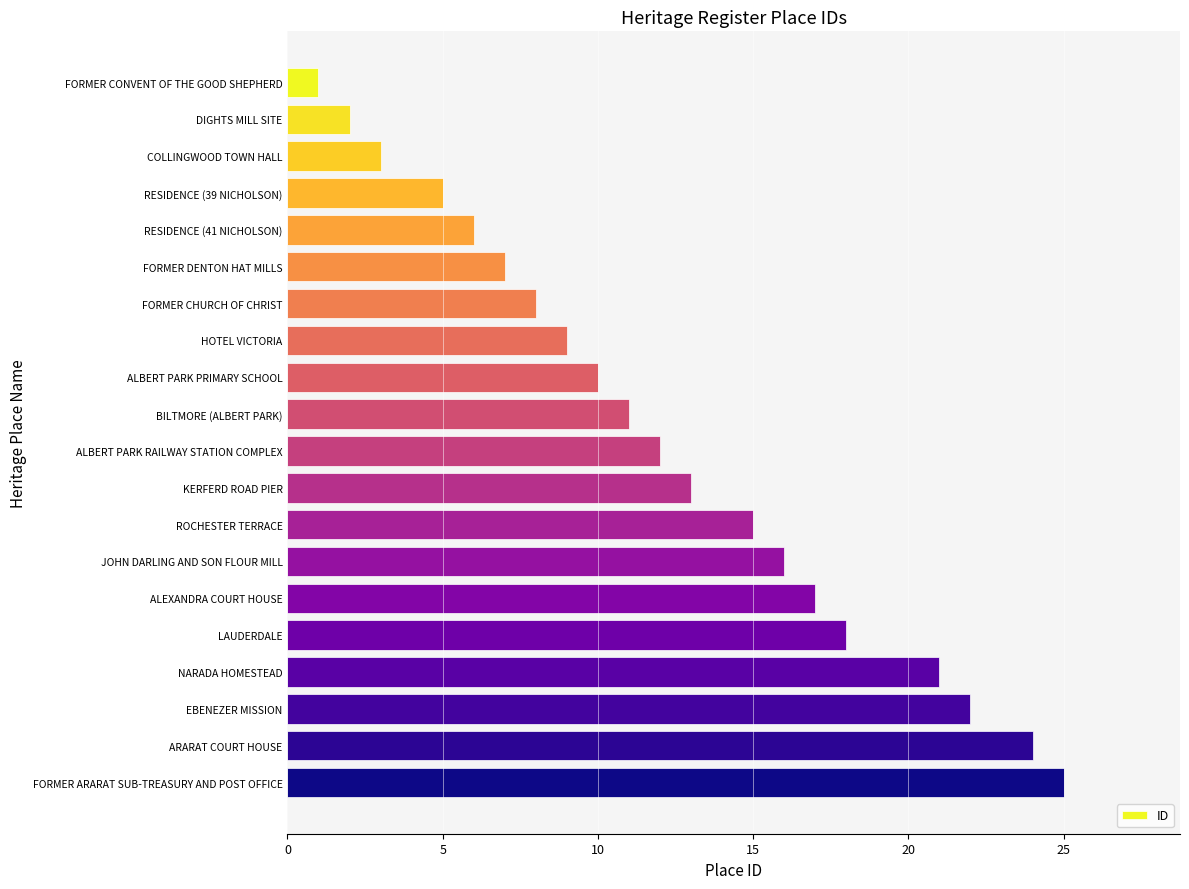

Reading bottom to top, what are all the values shown in this chart?

25	24	22	21	18	17	16	15	13	12	11	10	9	8	7	6	5	3	2	1